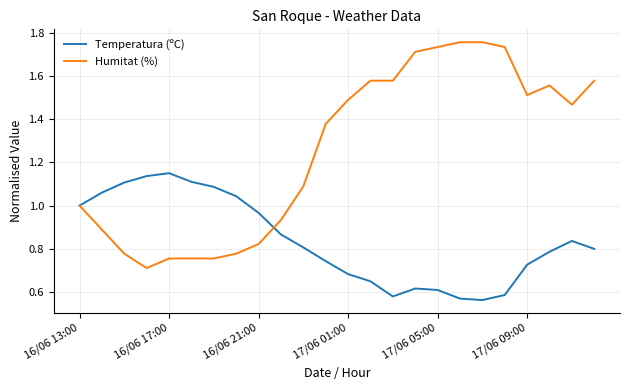

Rank the series by their average value, from highest to lowest.

Humitat (%), Temperatura (ºC)